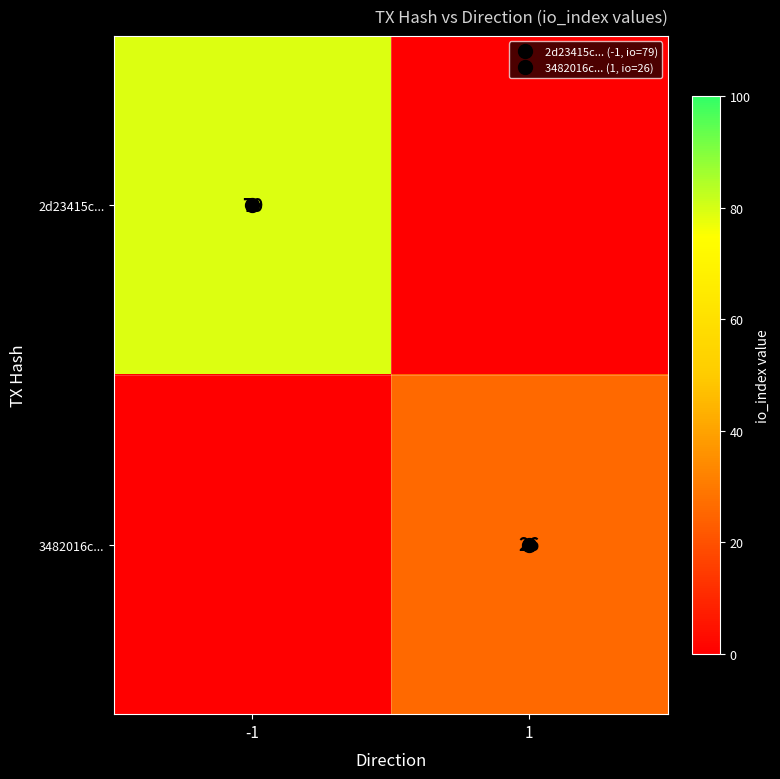

List the labels in order of 3482016c... value, largest first.

1, -1